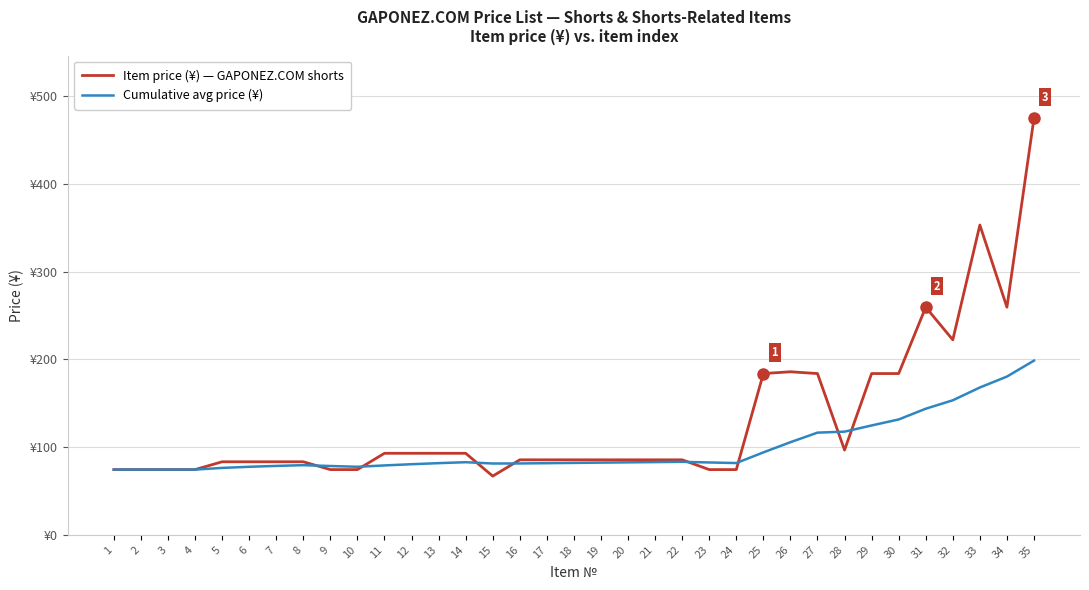

What is the average value of the Item price (¥) — GAPONEZ.COM shorts series?

130.1